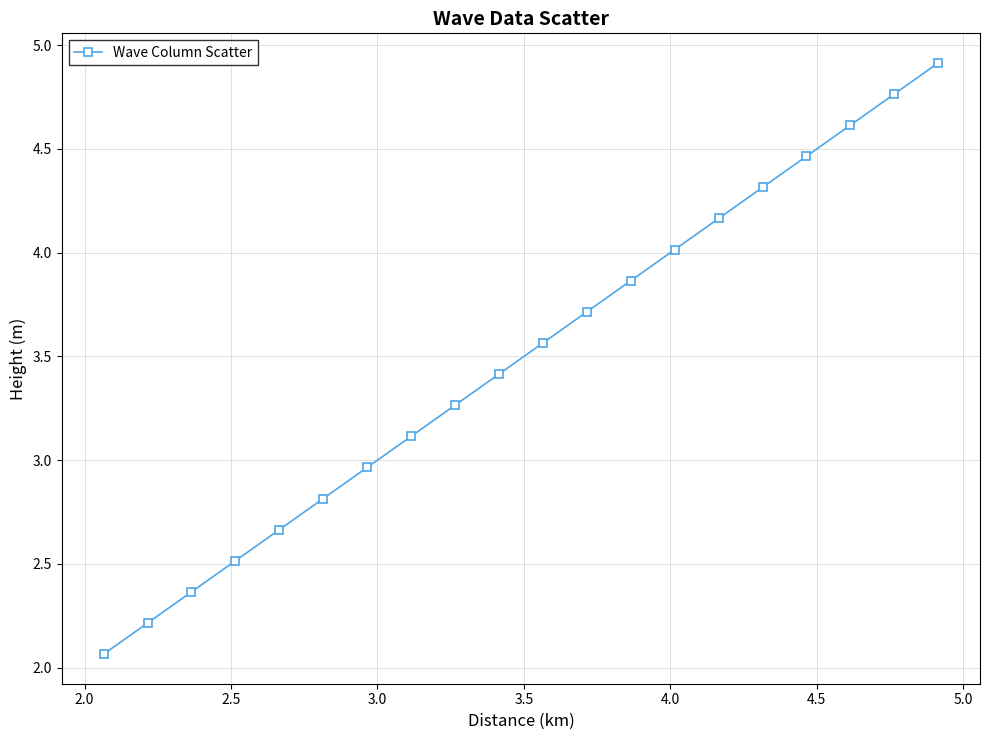

What is the greatest value displayed?

4.9